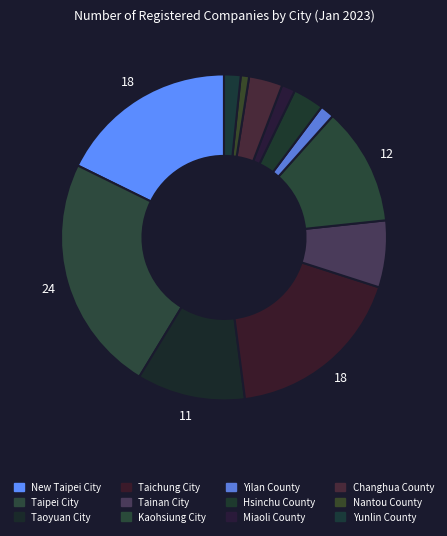

How many segments does this pie chart have?

12